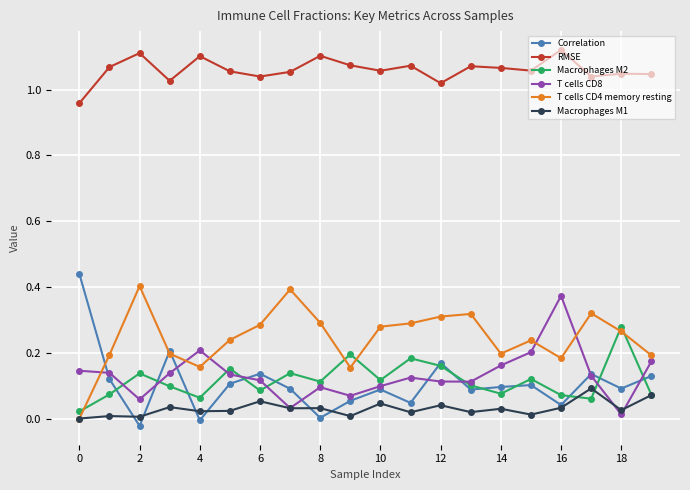

How many interior local valleys does the Macrophages M2 series have?

6